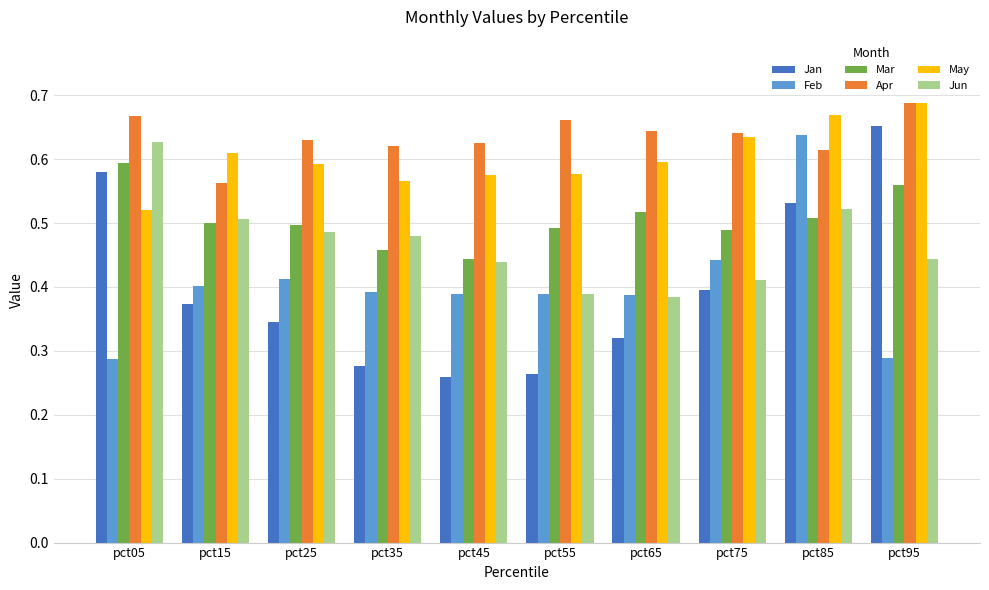

At which category is the sum across all series the highest?

pct85